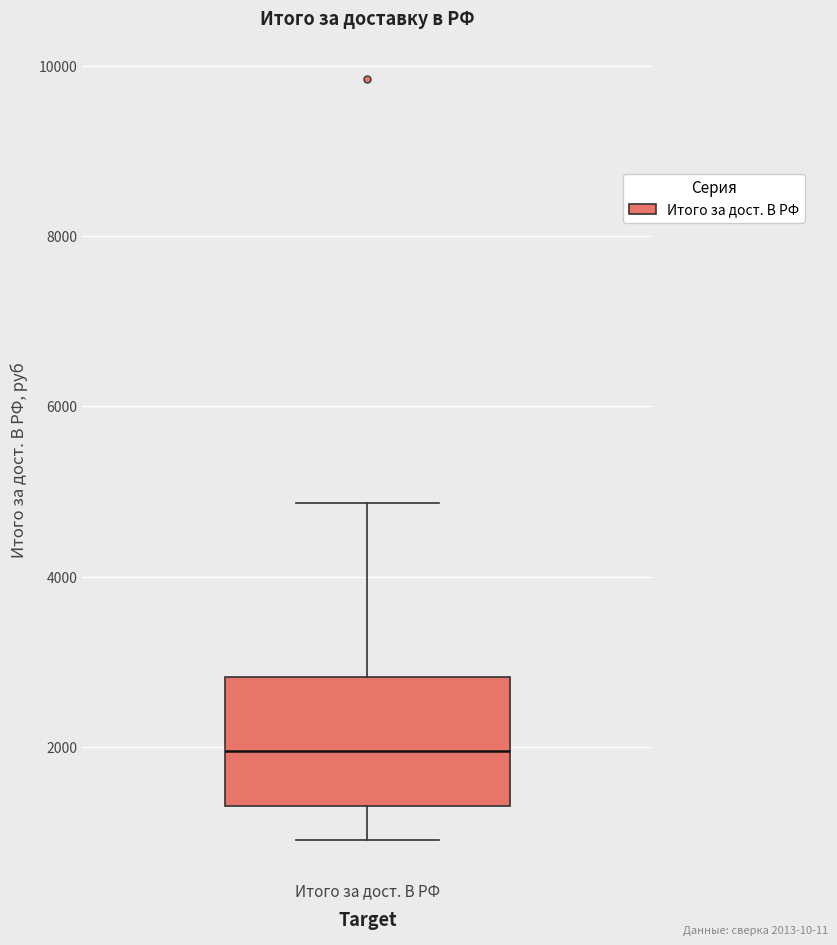

Read this box plot against the y-axis: the position of the median line, the range covered by the box, and the ends of both whiskers. The values are not printed on the chart, so give them approximately, as read against the axis.

median 2000, box 1200 to 2800, whiskers 1000 to 4800